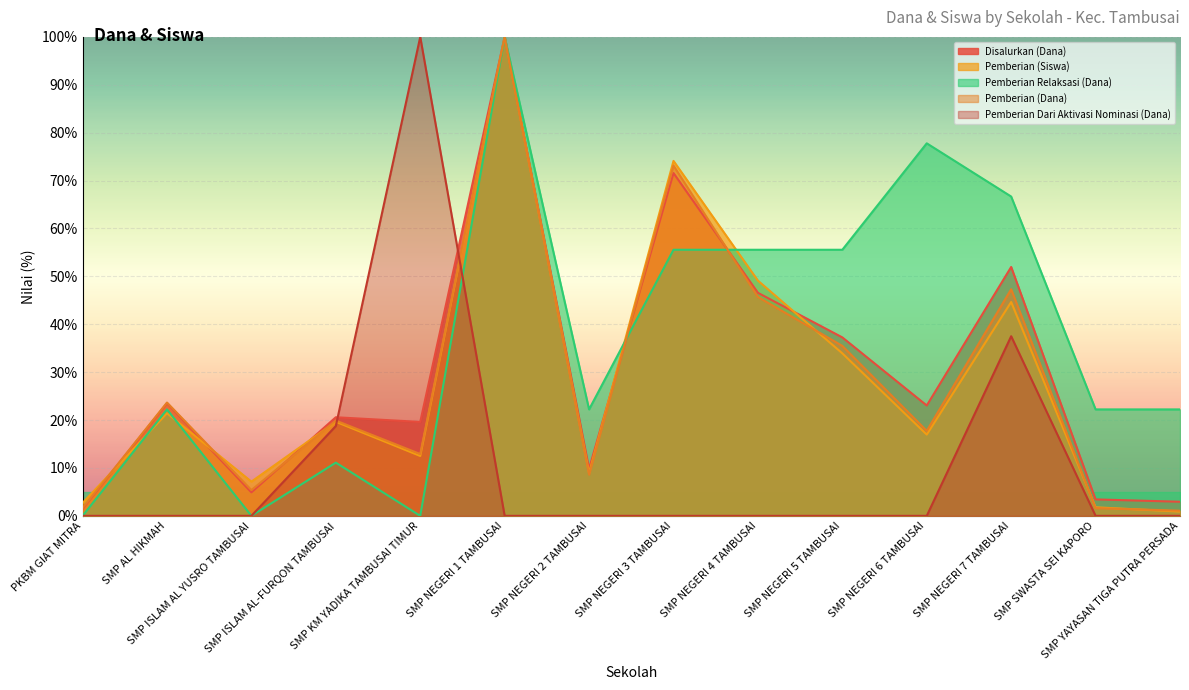

True or false: Pemberian (Dana) and Disalurkan (Dana) intersect in this chart.

True